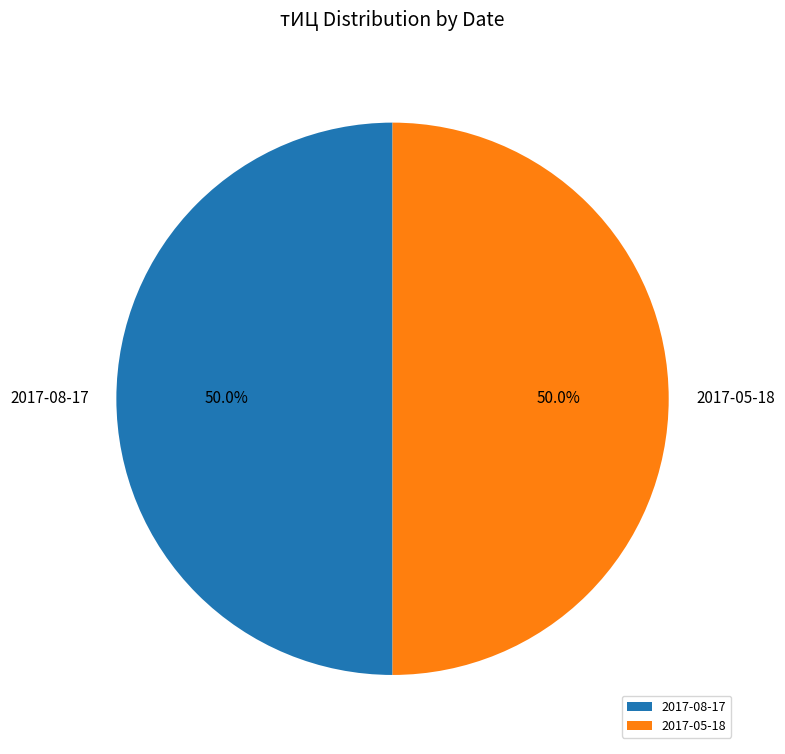

What percentage is NOT represented by 2017-05-18?

50.0%